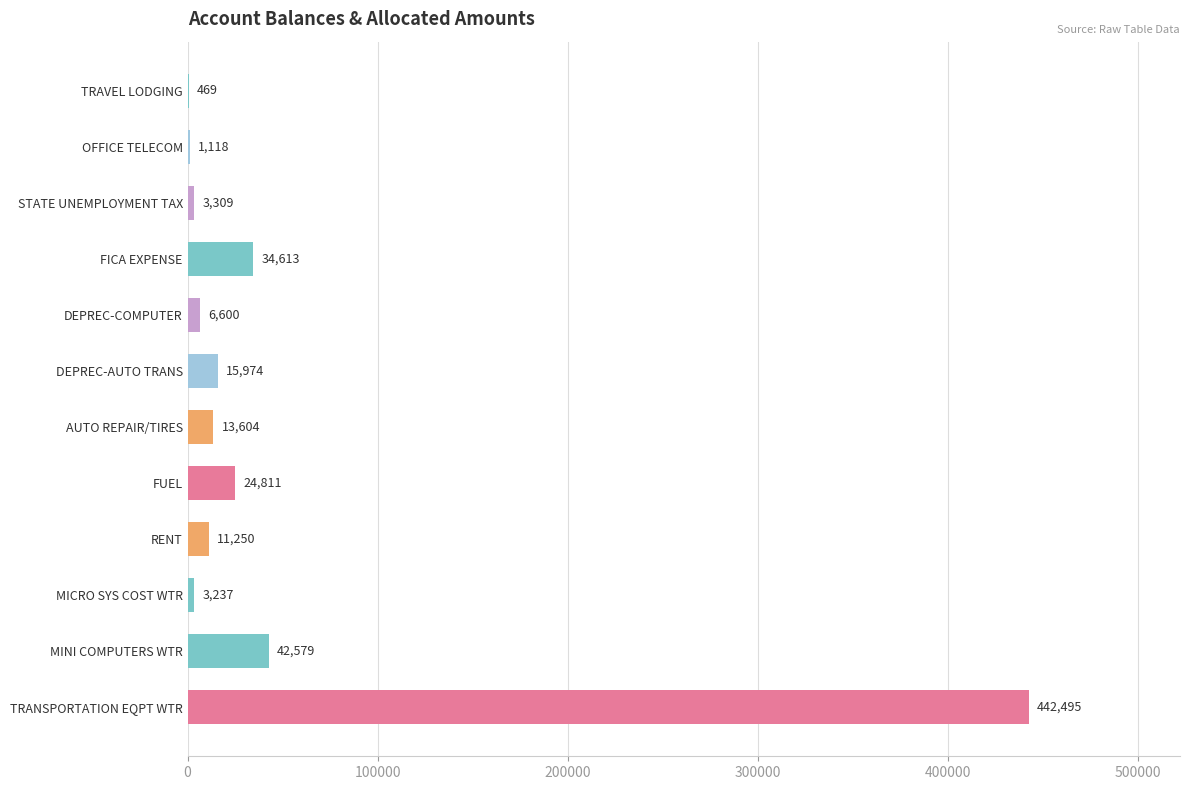

Where is the data nearest to the value 221481?

MINI COMPUTERS WTR